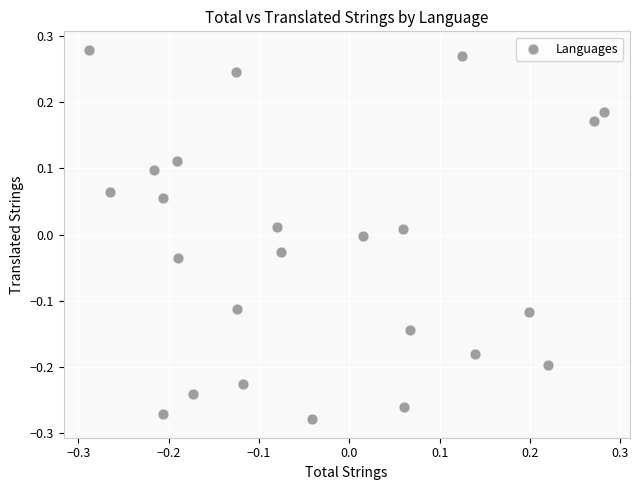

What is the range of Y values (max minus min)?

0.6